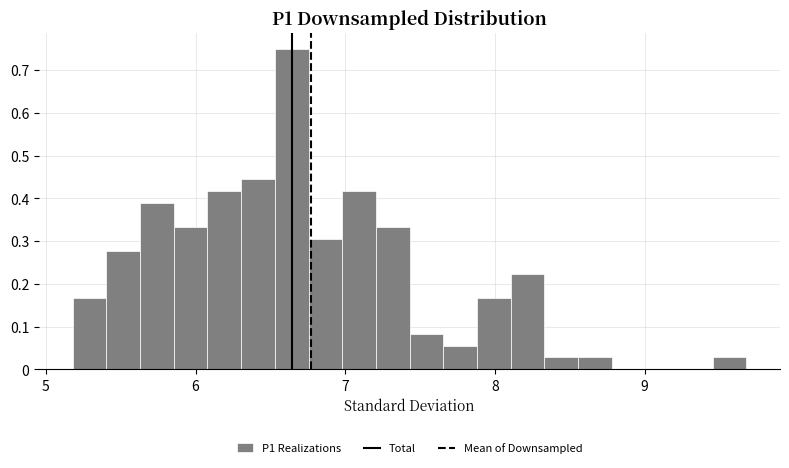

Around what value on the x-axis is the tallest bar? Give the approximate position of its centre, as read against the axis.

6.6